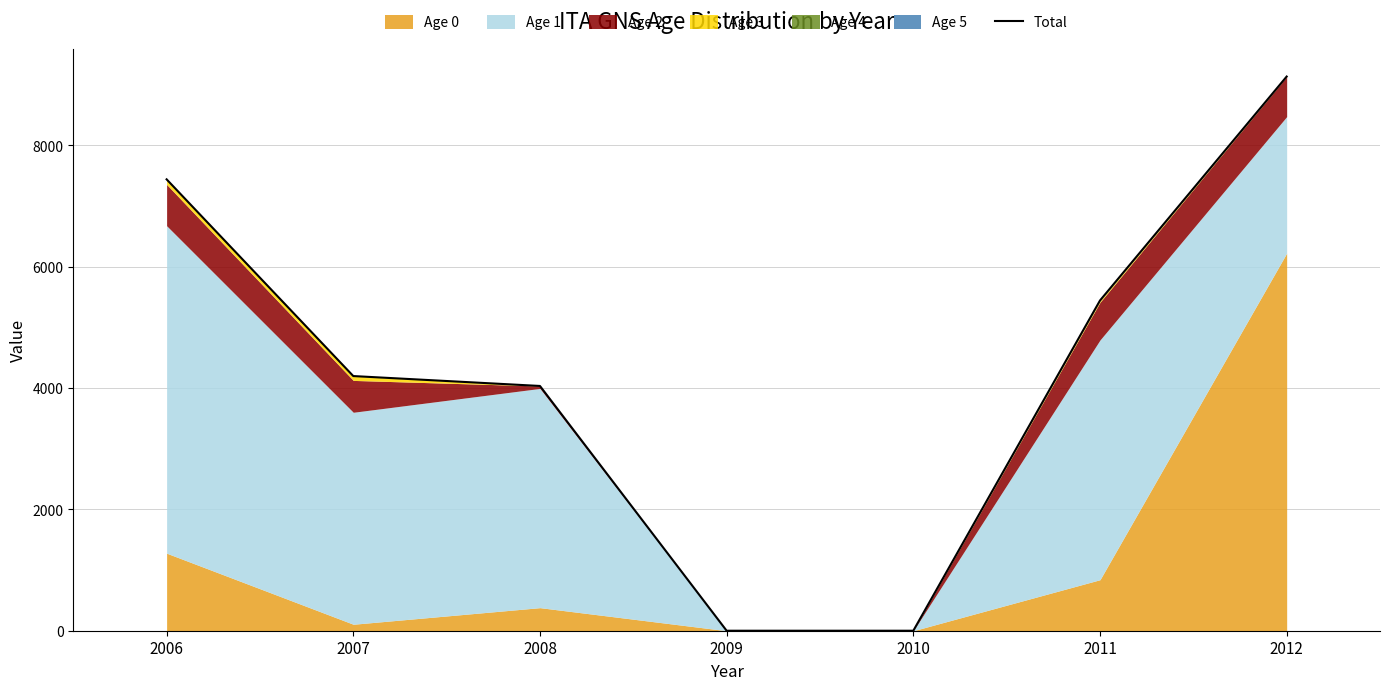

Which category has the highest value across all series?

2012